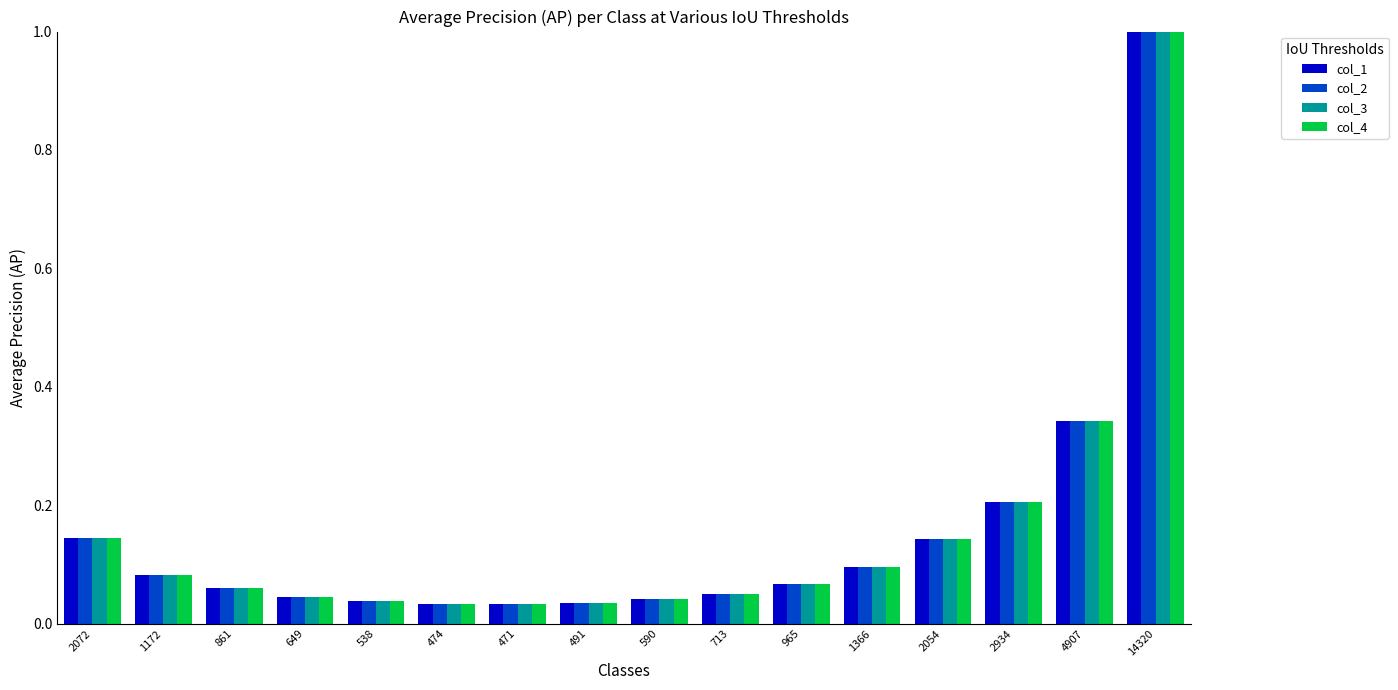

What is the average value of the col_3 series?

0.2